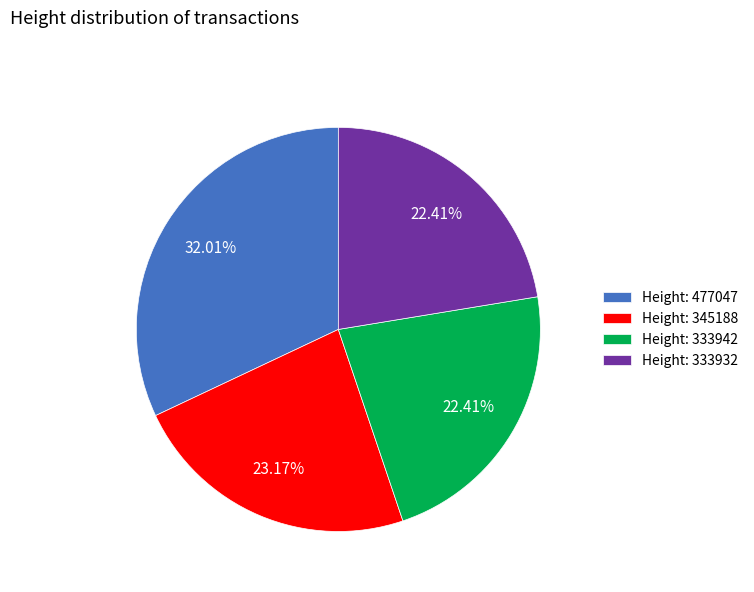

Is the sum of Height: 477047 and Height: 333932 greater than half?

Yes